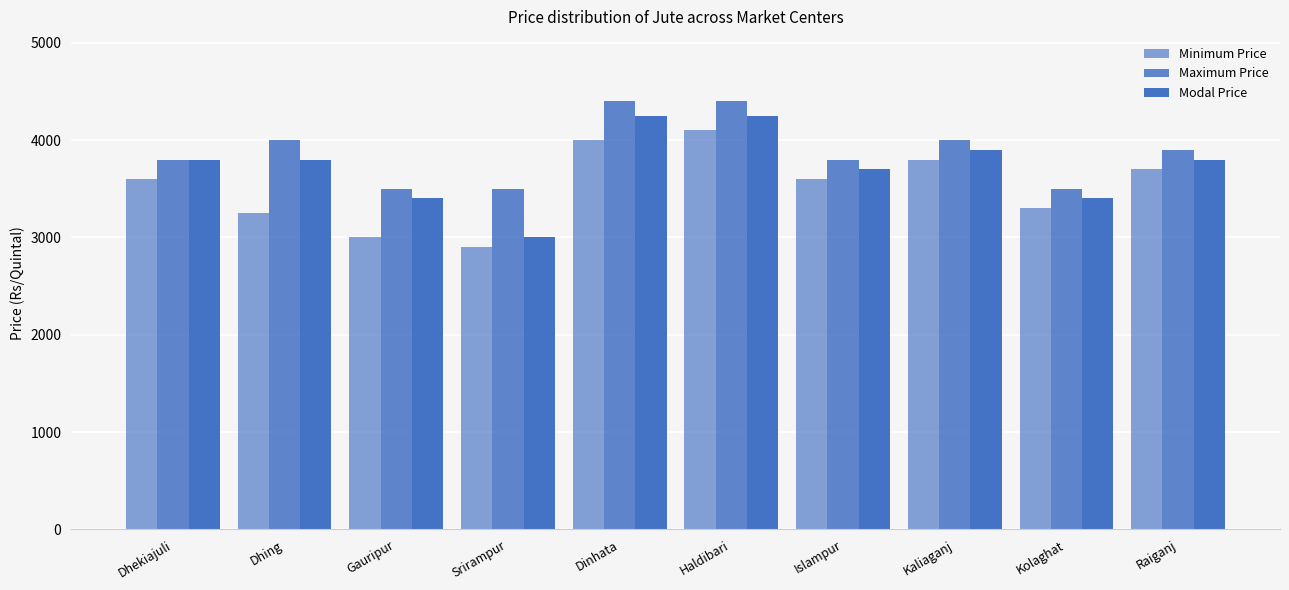

How many bars are there in total?

30